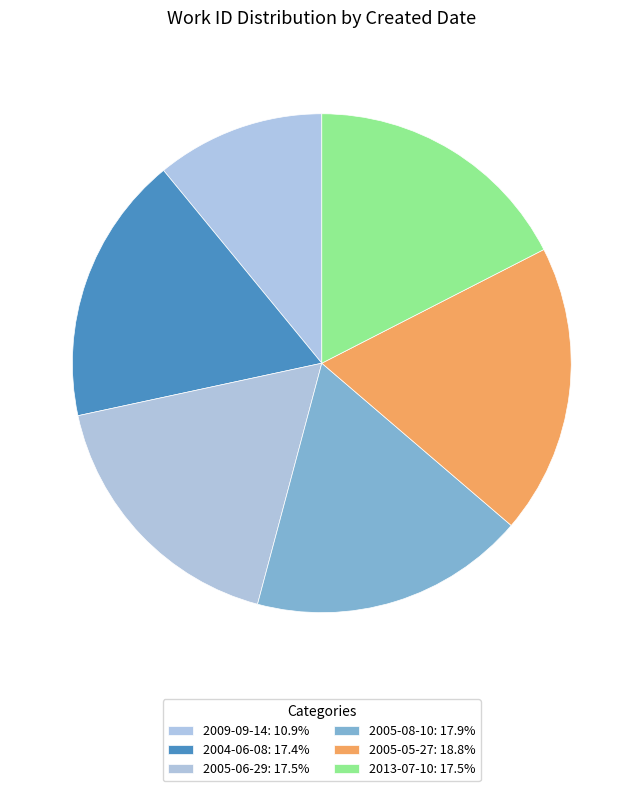

Between 2005-05-27 and 2005-06-29, which is larger?

2005-05-27